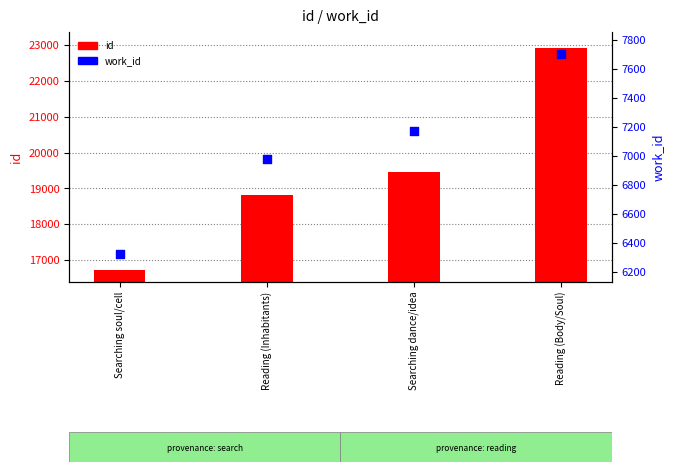

At which category is the sum across all series the highest?

Reading (Body/Soul)